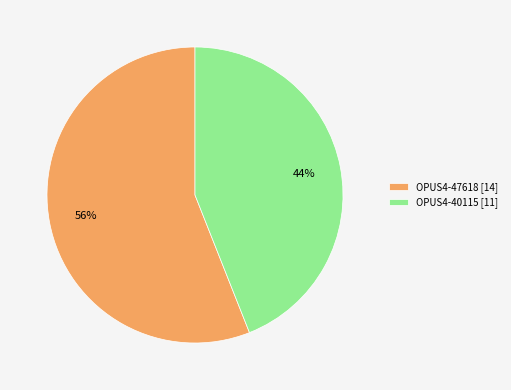

Between OPUS4-40115 and OPUS4-47618, which is larger?

OPUS4-47618